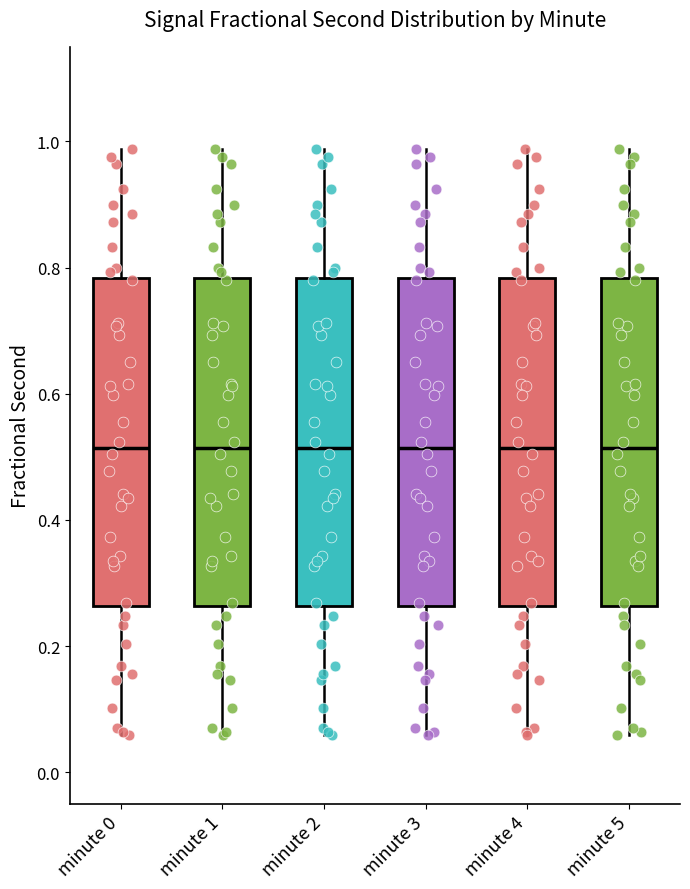

Reading left to right, read every box against the y-axis: the position of its median line, the range the box covers, and the ends of its whiskers. The values are not printed on the chart, so give them approximately, as read against the axis.

minute 0: median 0.52, box 0.26 to 0.78, whiskers 0.06 to 0.98
minute 1: median 0.52, box 0.26 to 0.78, whiskers 0.06 to 0.98
minute 2: median 0.52, box 0.26 to 0.78, whiskers 0.06 to 0.98
minute 3: median 0.52, box 0.26 to 0.78, whiskers 0.06 to 0.98
minute 4: median 0.52, box 0.26 to 0.78, whiskers 0.06 to 0.98
minute 5: median 0.52, box 0.26 to 0.78, whiskers 0.06 to 0.98